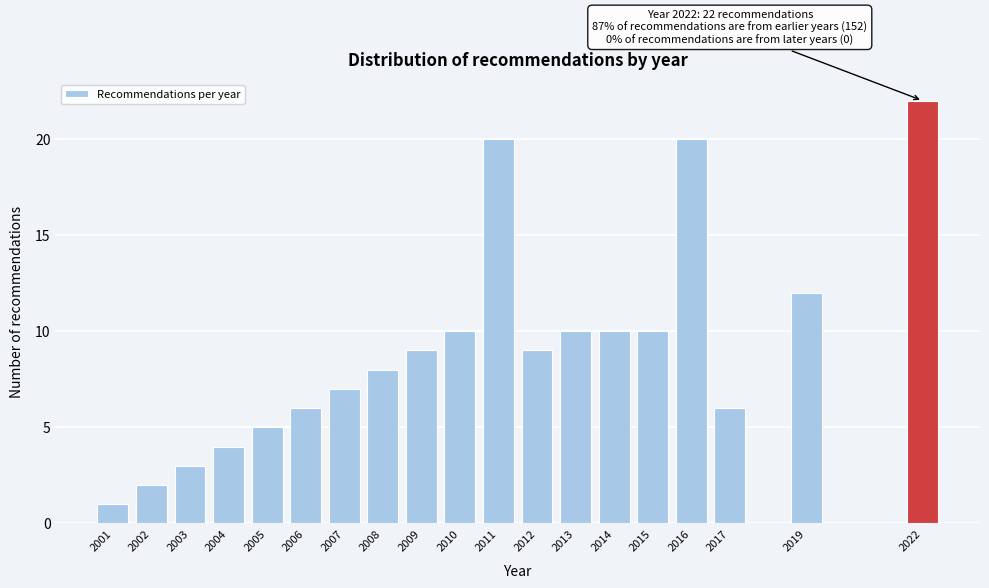

Reading right to left, list all the values displayed in this chart.

2022=22	2019=12	2017=6	2016=20	2015=10	2014=10	2013=10	2012=9	2011=20	2010=10	2009=9	2008=8	2007=7	2006=6	2005=5	2004=4	2003=3	2002=2	2001=1